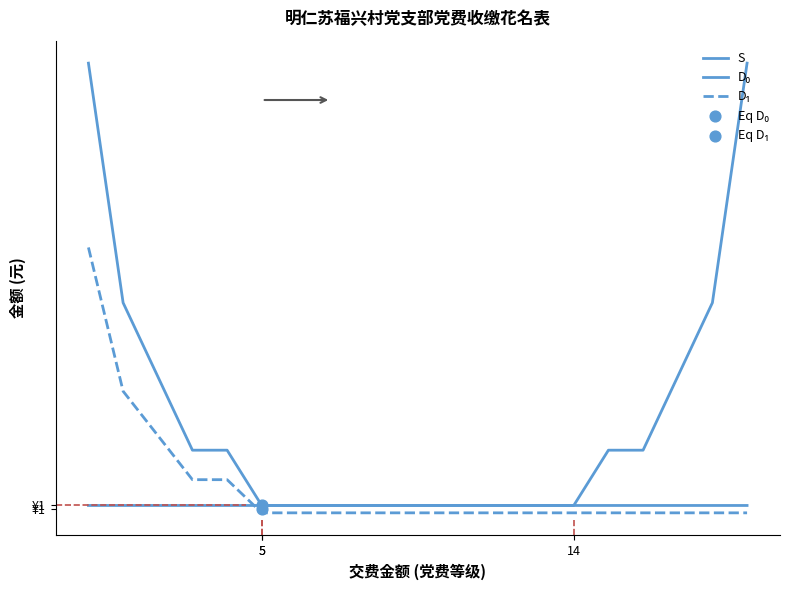

Is the value of D₁ at 8 greater than the value of D₀ at 6?

No